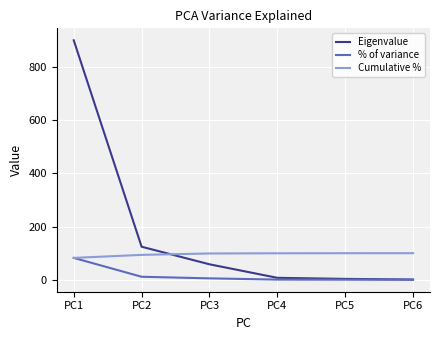

What are all the series names shown in the legend?

Eigenvalue, % of variance, Cumulative %